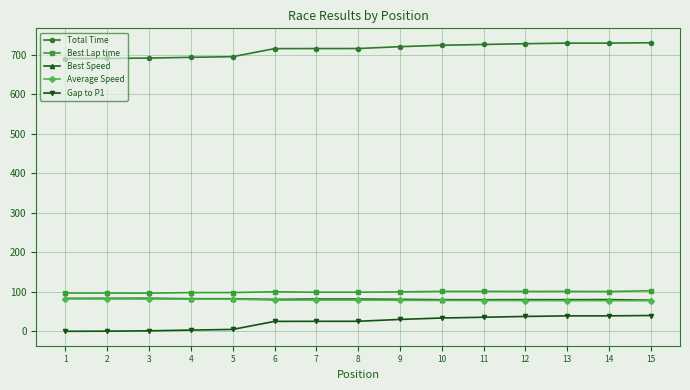

What is the approximate value of Best Speed at 4?

82.4